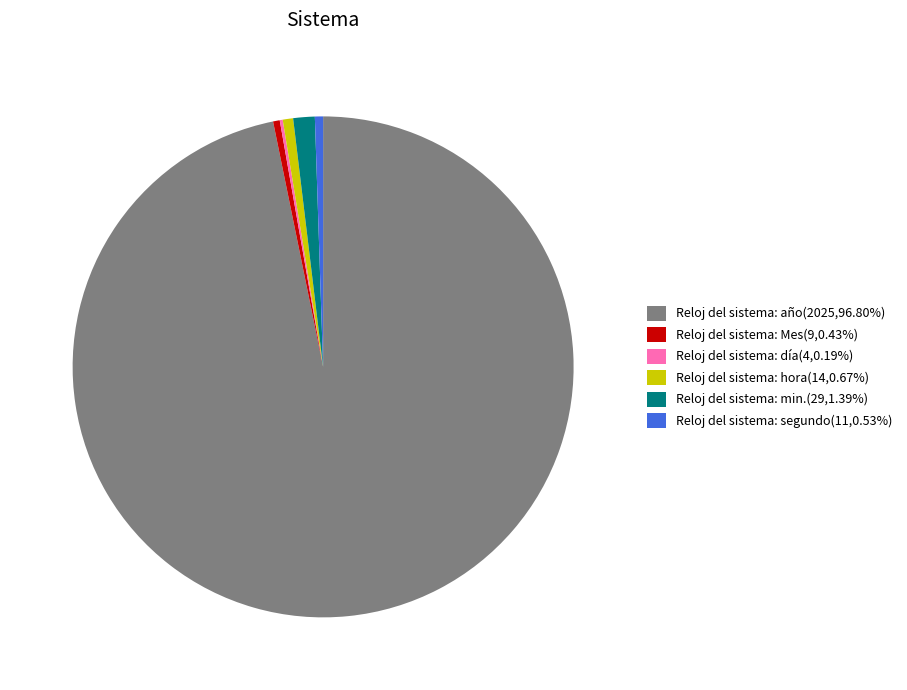

Is the sum of Reloj del sistema: Mes(9,0.43%) and Reloj del sistema: segundo(11,0.53%) greater than half?

No